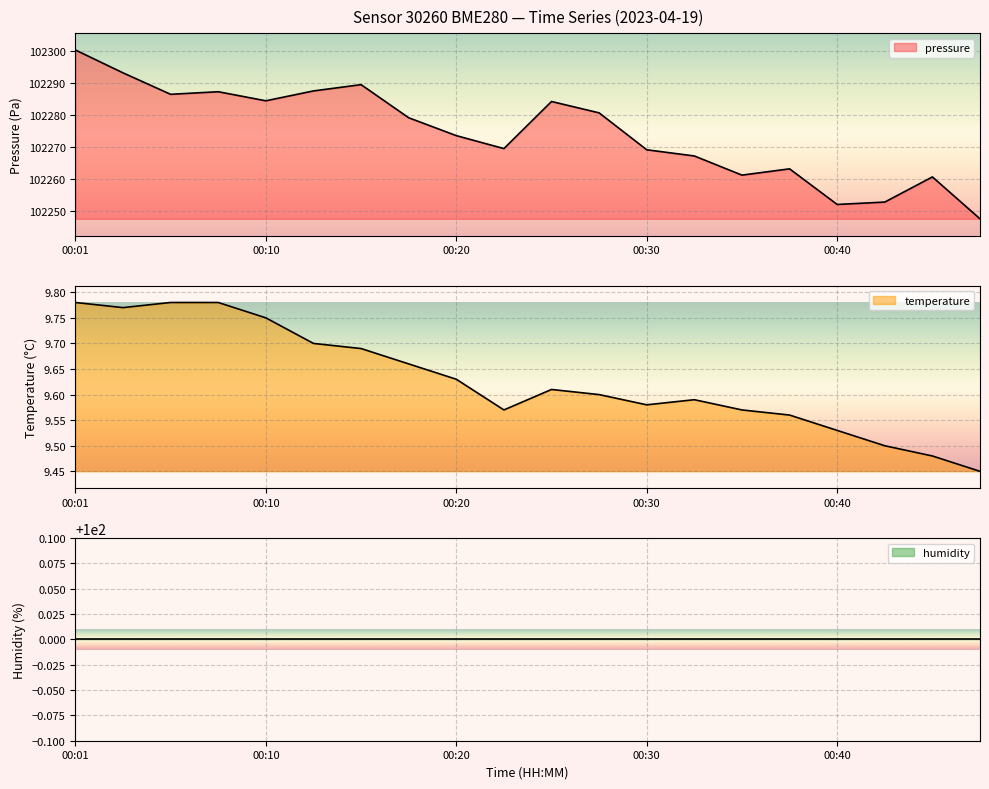

Which series has the widest spread of values?

pressure